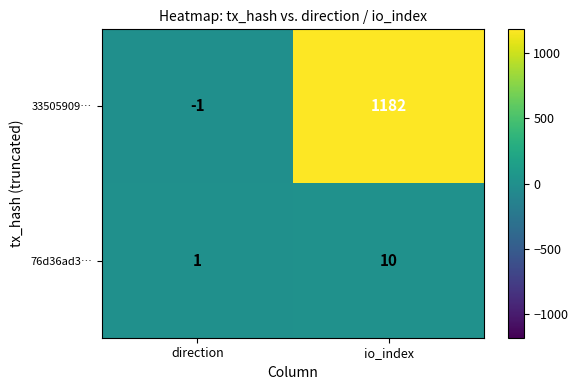

What is the spread (max minus min) of values at io_index?

1172